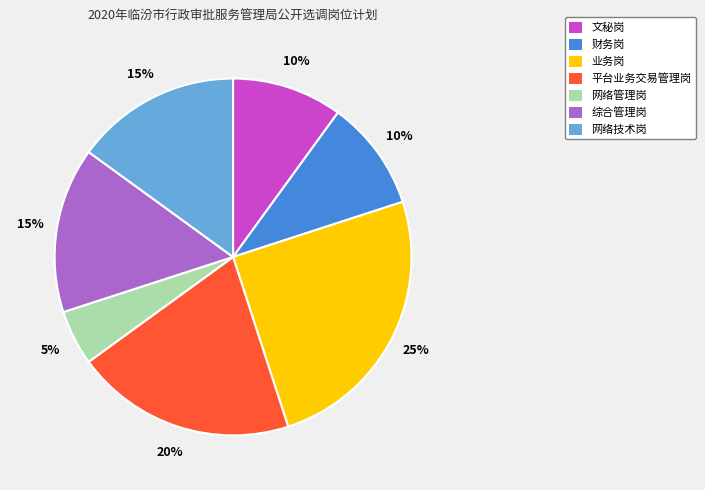

How many segments does this pie chart have?

7